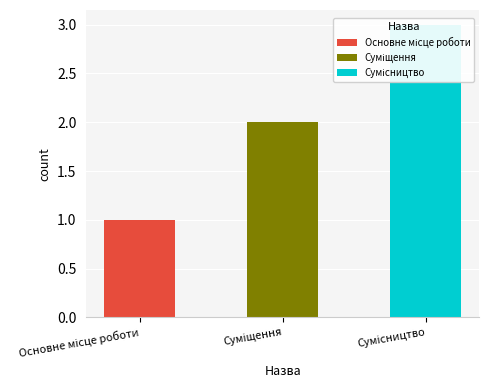

What is the label of the 2nd bar from the right?

Суміщення